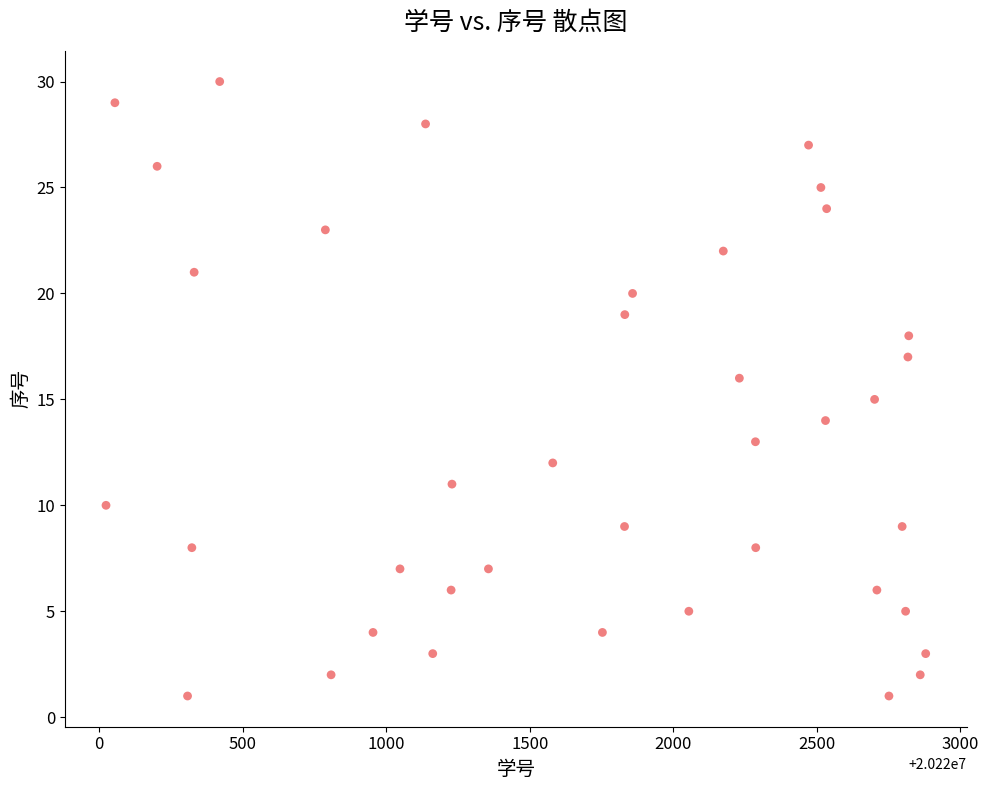

What is the range of X values (max minus min)?

2855